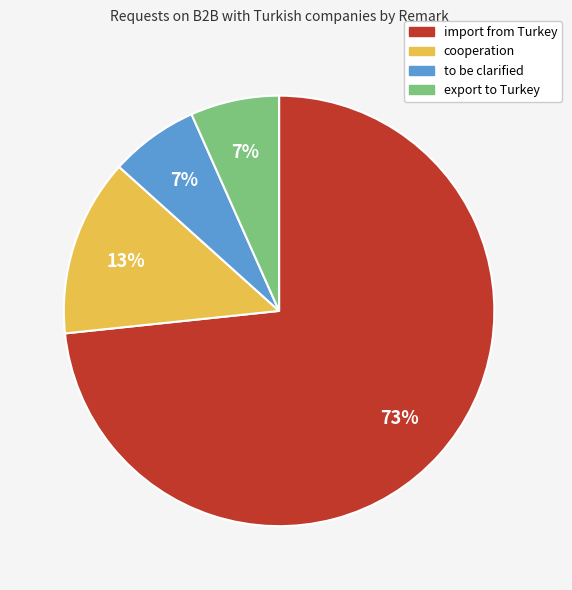

To the nearest percent, what is the average slice percentage?

25%